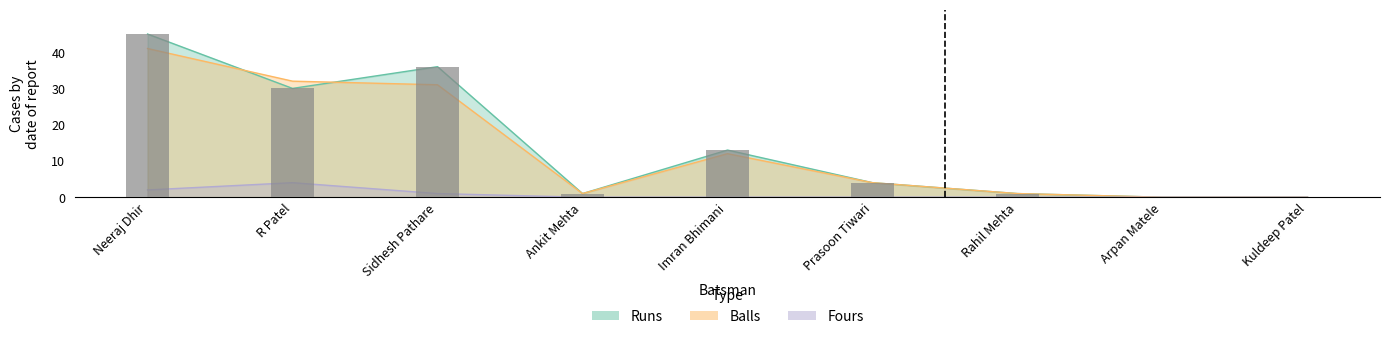

What are all the series names shown in the legend?

Runs, Balls, Fours